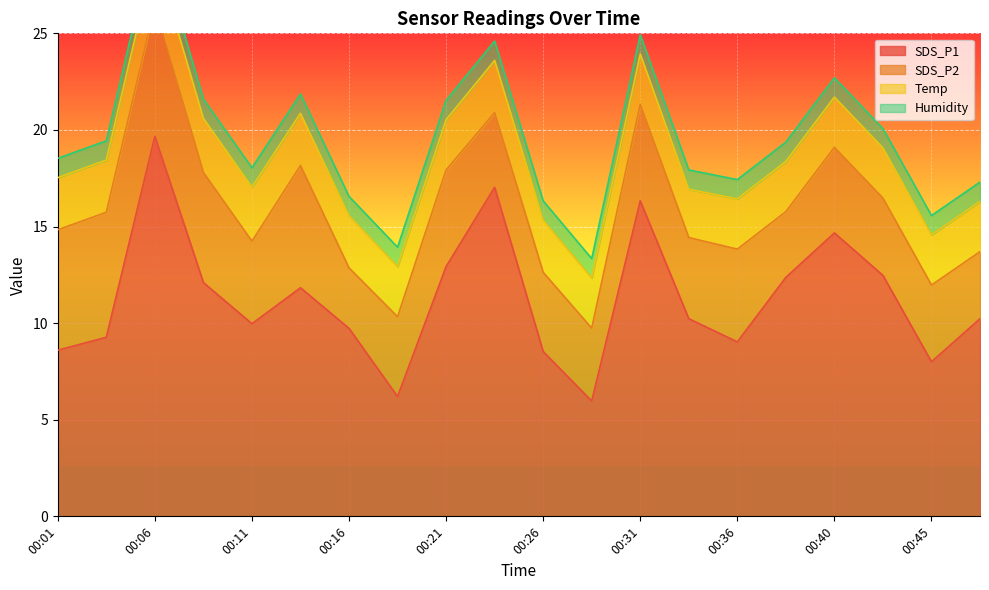

Rank the series by their maximum value, from highest to lowest.

SDS_P1, SDS_P2, Temp, Humidity